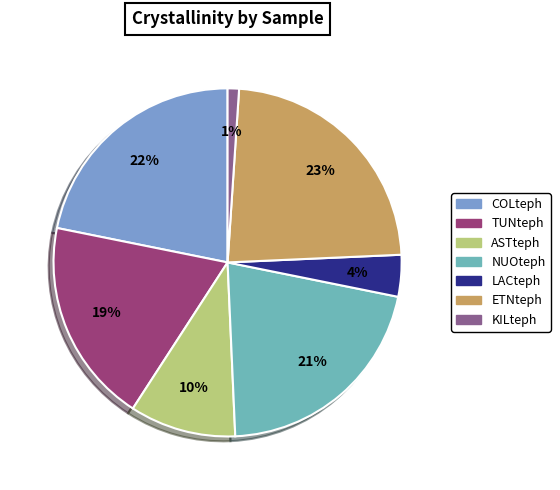

How many slices are in this pie chart?

7